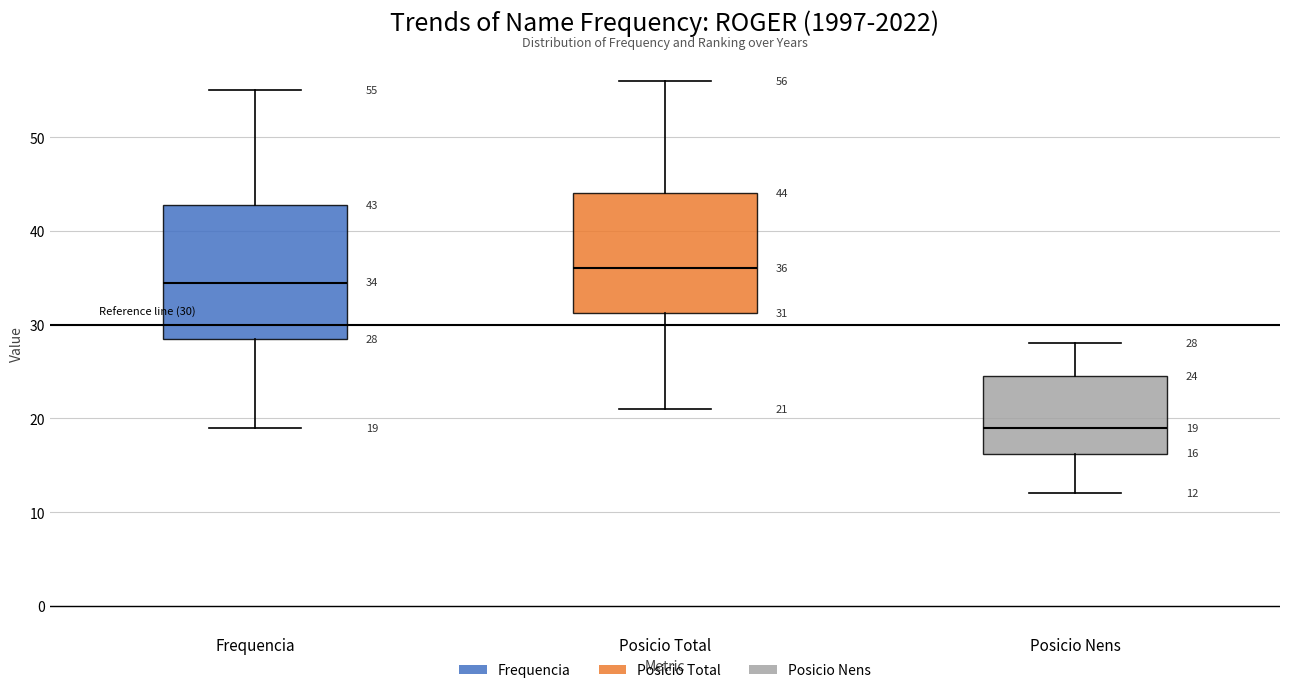

Which box has the highest median line?

Posicio Total